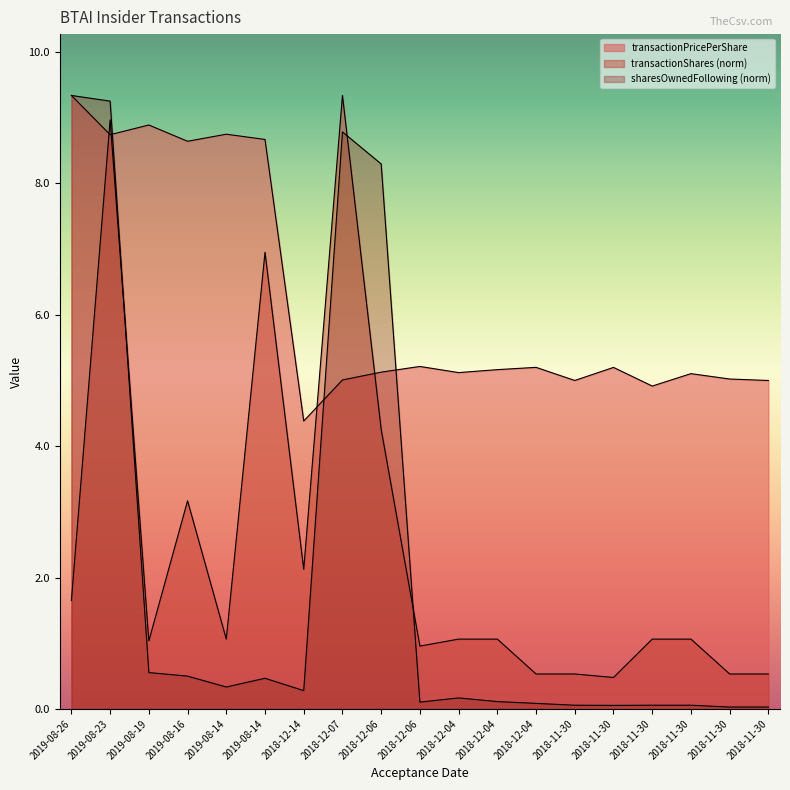

How many lines are shown in the chart?

3